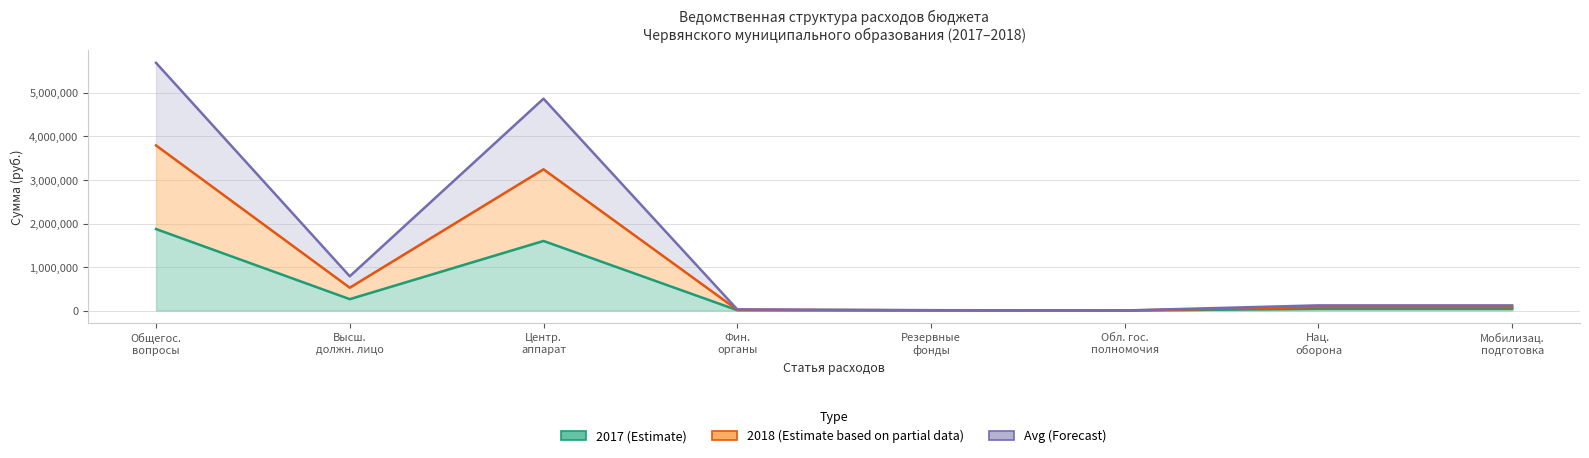

Rank the series at Общегос. вопросы from highest to lowest value.

Avg (Forecast), 2018 (Estimate based on partial data), 2017 (Estimate)